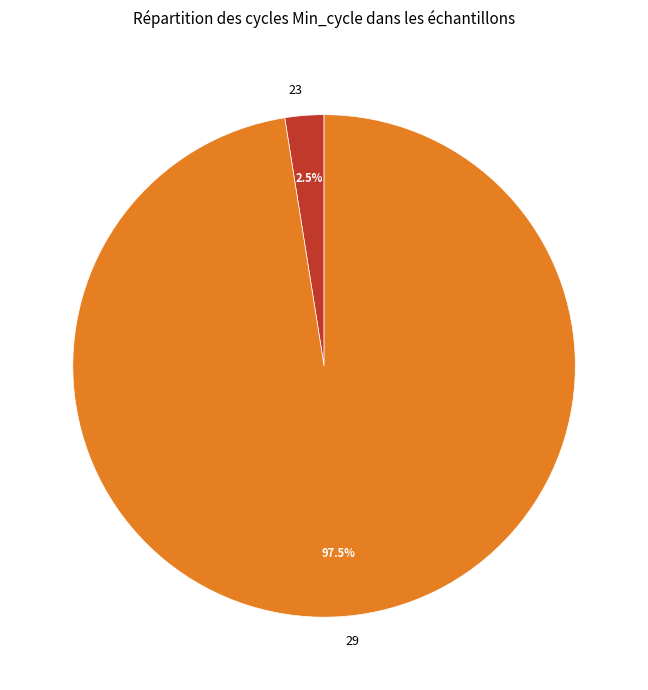

Does 29 represent more than half of the total?

Yes